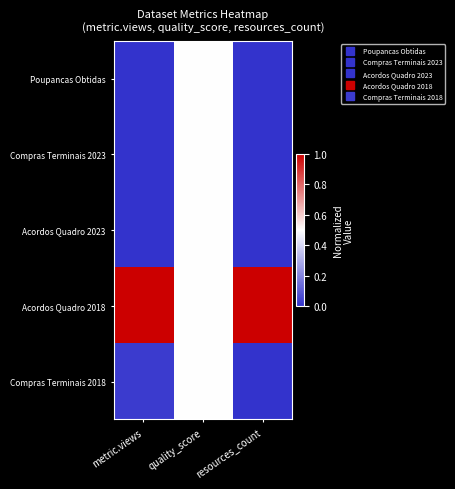

Reading left to right, list all the values displayed in this chart.

Poupancas Obtidas: metric.views=0.0	quality_score=0.5	resources_count=0.0
Compras Terminais 2023: metric.views=0.0	quality_score=0.5	resources_count=0.0
Acordos Quadro 2023: metric.views=0.0	quality_score=0.5	resources_count=0.0
Acordos Quadro 2018: metric.views=1.0	quality_score=0.5	resources_count=1.0
Compras Terminais 2018: metric.views=0.0	quality_score=0.5	resources_count=0.0